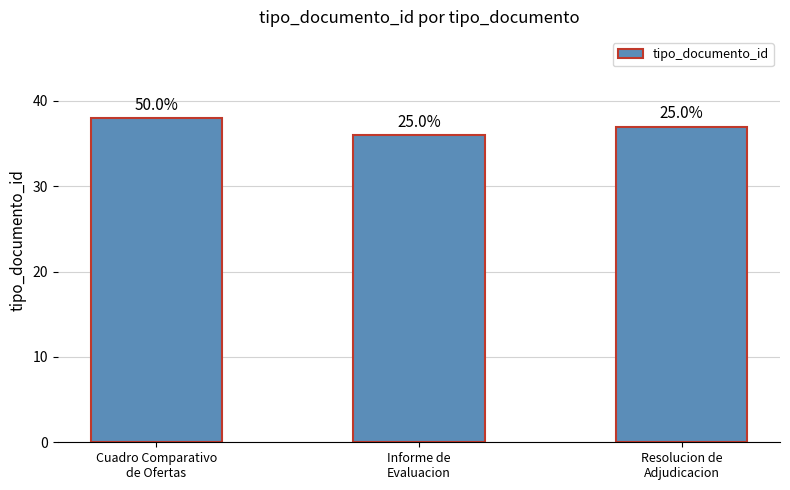

At which label does the data first exceed 37?

Cuadro Comparativo
de Ofertas